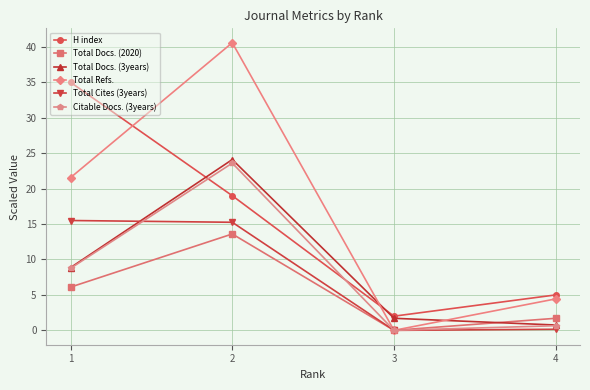

Which series has the largest range (max minus min)?

Total Refs.